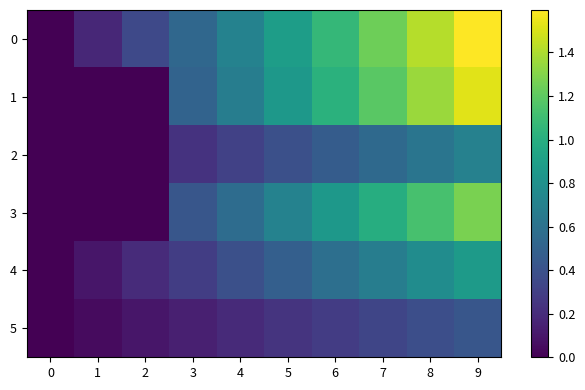

Reading left to right, transcribe all the data shown in this chart.

0: 0=0.0	1=0.2	2=0.4	3=0.5	4=0.7	5=0.9	6=1.1	7=1.2	8=1.4	9=1.6
1: 0=0.0	1=0.0	2=0.0	3=0.5	4=0.7	5=0.8	6=1.0	7=1.2	8=1.4	9=1.5
2: 0=0.0	1=0.0	2=0.0	3=0.2	4=0.3	5=0.4	6=0.5	7=0.5	8=0.6	9=0.7
3: 0=0.0	1=0.0	2=0.0	3=0.4	4=0.6	5=0.7	6=0.9	7=1.0	8=1.1	9=1.3
4: 0=0.0	1=0.1	2=0.2	3=0.3	4=0.4	5=0.5	6=0.6	7=0.7	8=0.8	9=0.9
5: 0=0.0	1=0.0	2=0.1	3=0.1	4=0.2	5=0.2	6=0.3	7=0.3	8=0.4	9=0.4